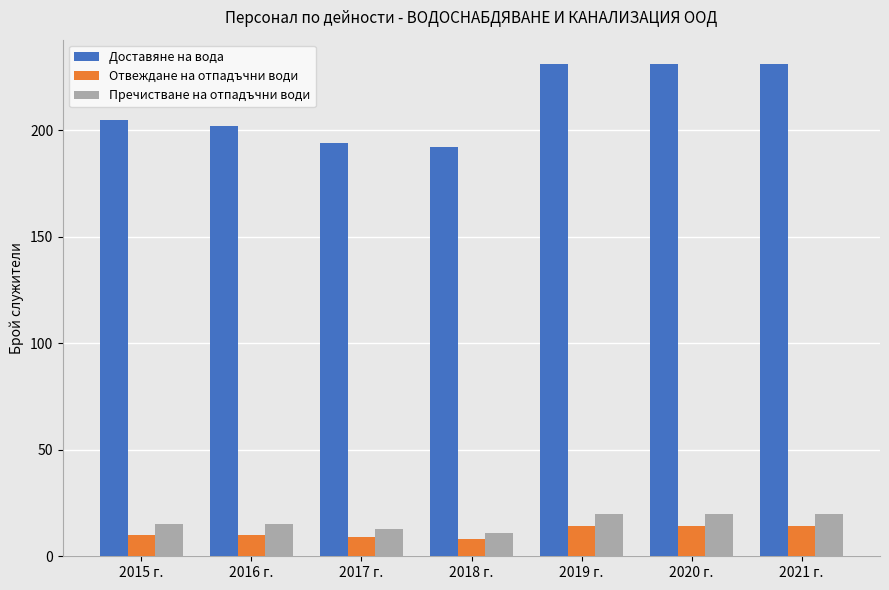

What is the label of the 3rd bar from the left?

2017 г.